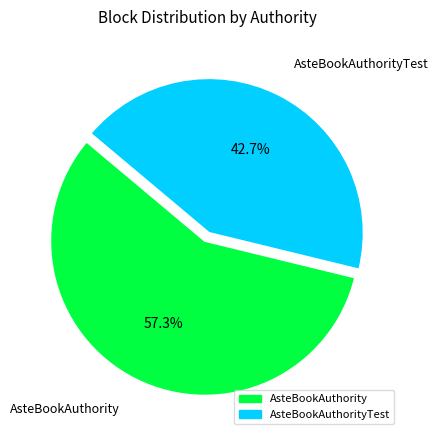

Is there any slice that represents more than half of the pie?

Yes